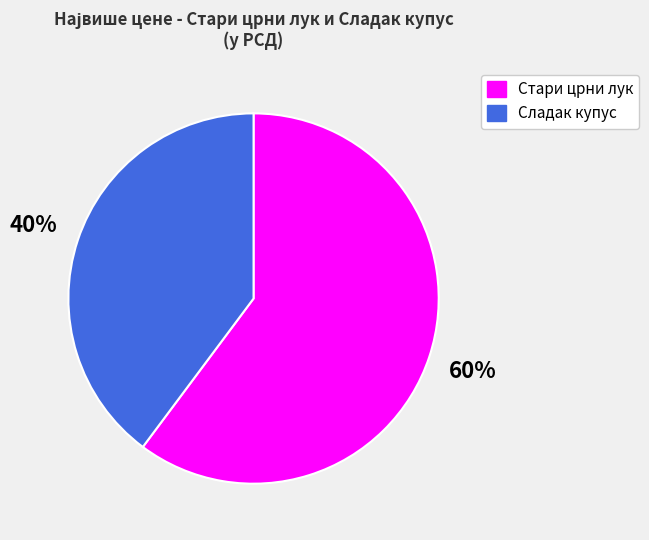

Is there any slice that represents more than half of the pie?

Yes